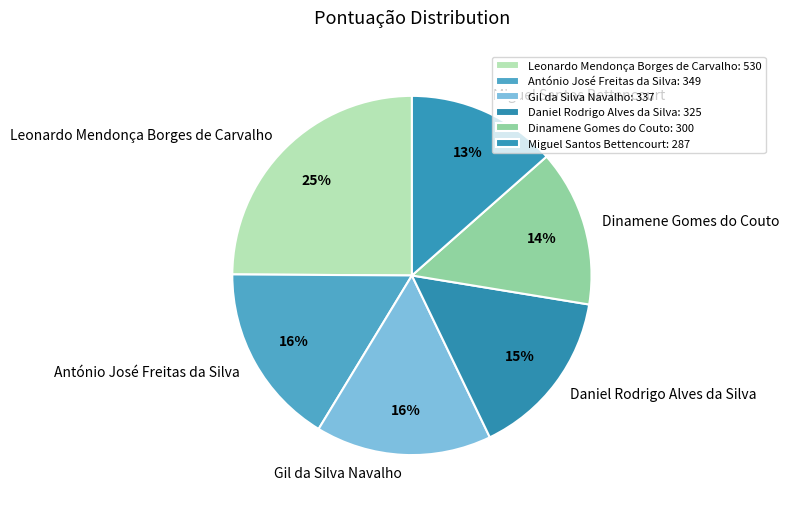

Is the sum of Miguel Santos Bettencourt and Dinamene Gomes do Couto greater than half?

No